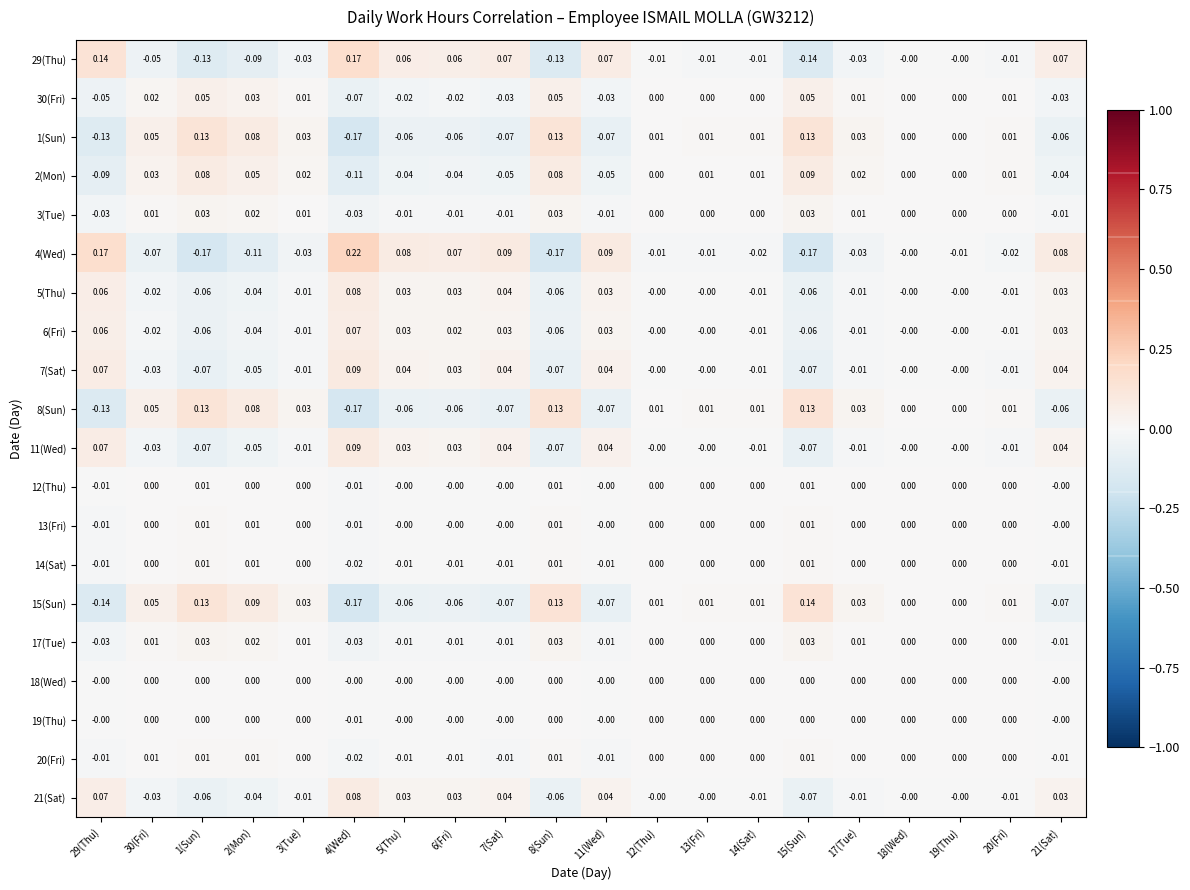

Is the value of 29(Thu) at 15(Sun) greater than the value of 19(Thu) at 12(Thu)?

No